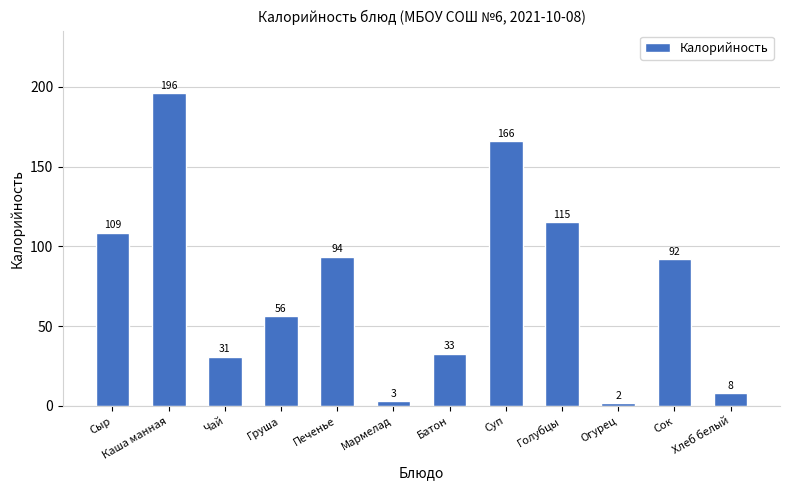

Which label corresponds to the largest value in the chart?

Каша манная